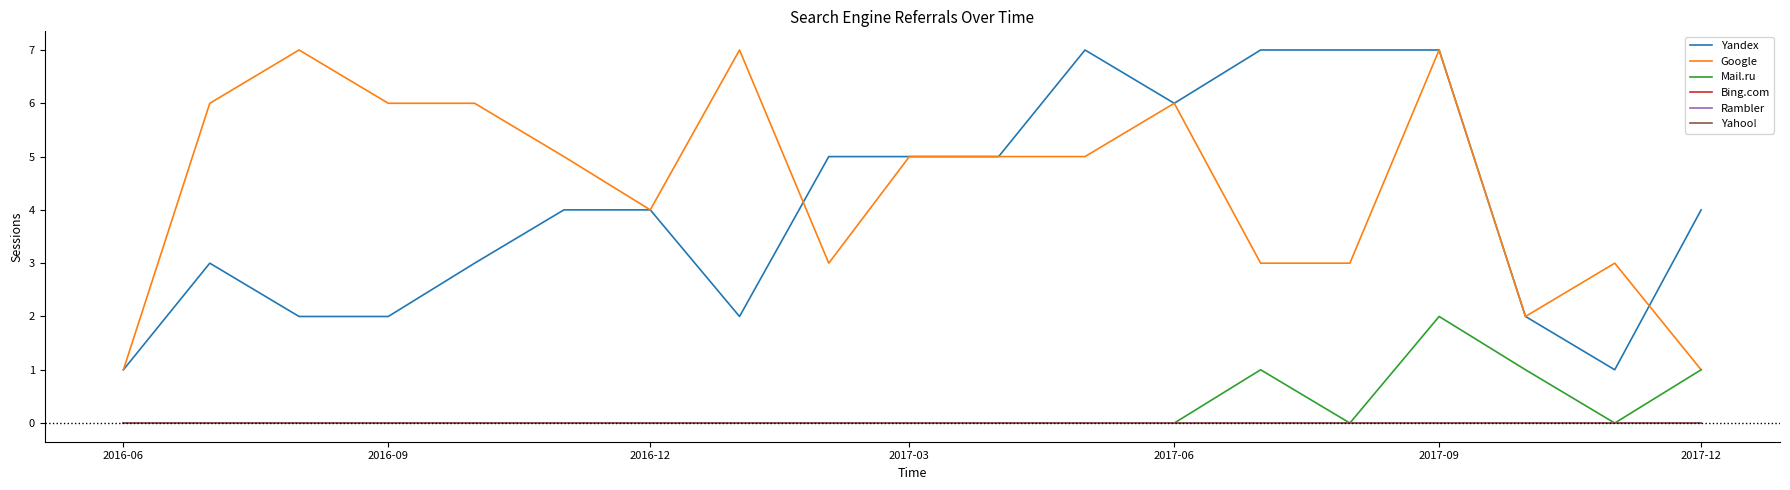

Does the chart display data point markers on the line(s)?

No